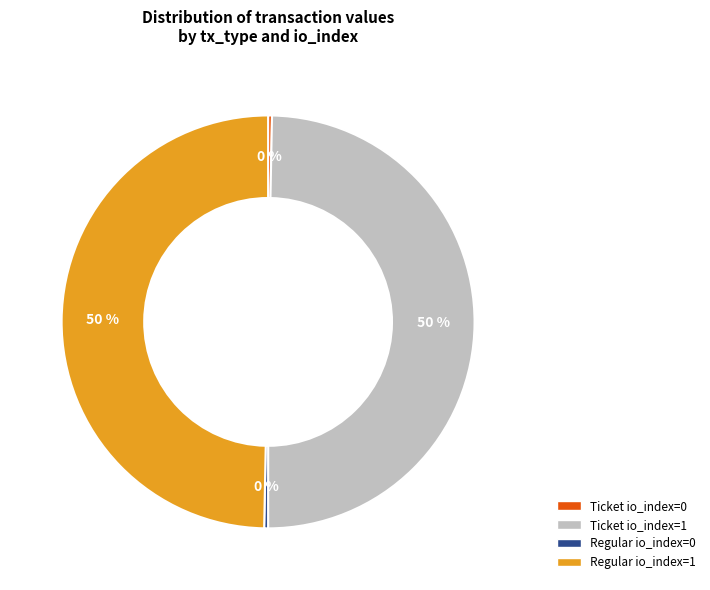

Between Ticket io_index=1 and Ticket io_index=0, which is larger?

Ticket io_index=1